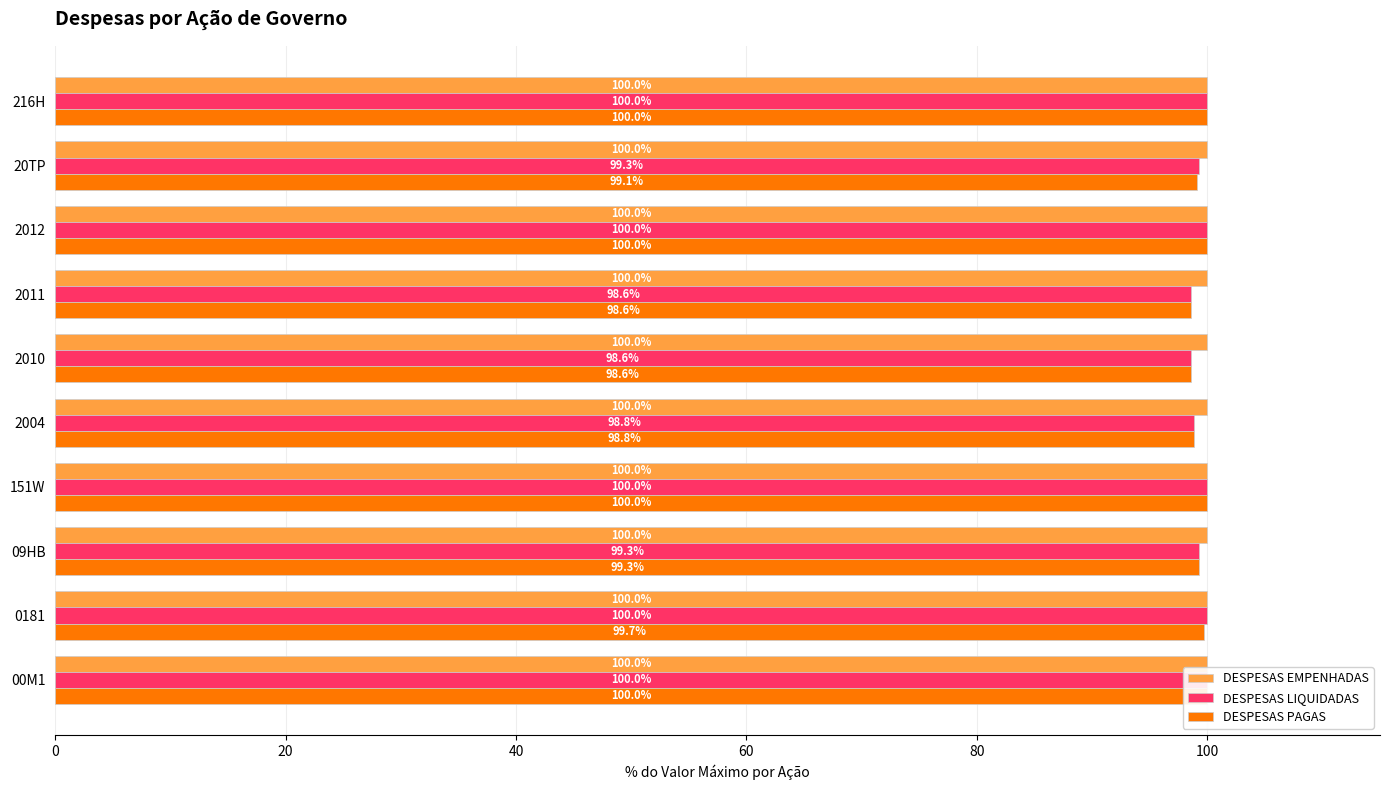

Reading left to right, what are all the values shown in this chart?

DESPESAS EMPENHADAS: 0.2	0.2	0.2	0.2	0.2	0.2	0.2	0.2	0.2	0.2
DESPESAS LIQUIDADAS: 100.0	100.0	99.3	100.0	98.8	98.6	98.6	100.0	99.3	100.0
DESPESAS PAGAS: 100.0	99.7	99.3	100.0	98.8	98.6	98.6	100.0	99.1	100.0